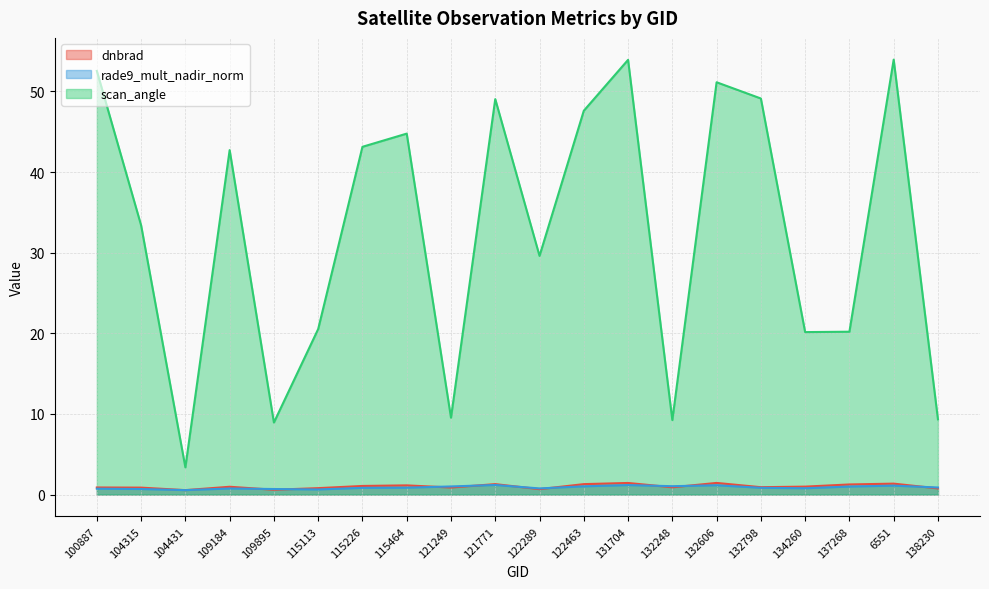

What position from the left is 134260?

17